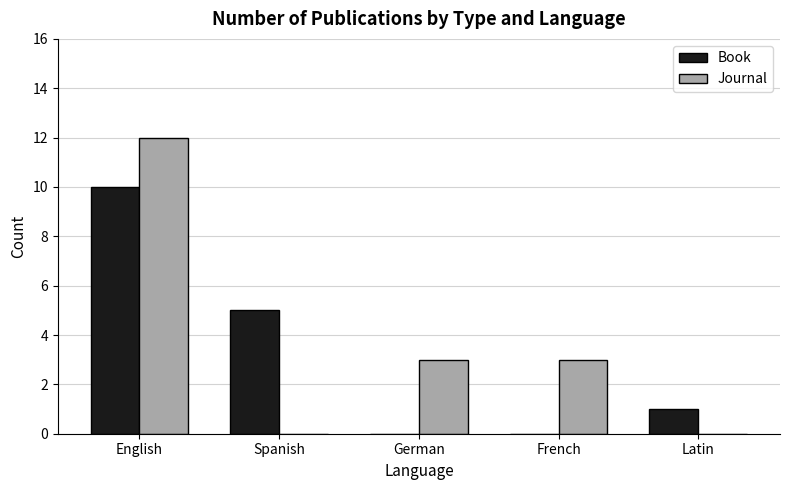

At which label does Journal reach its peak?

English